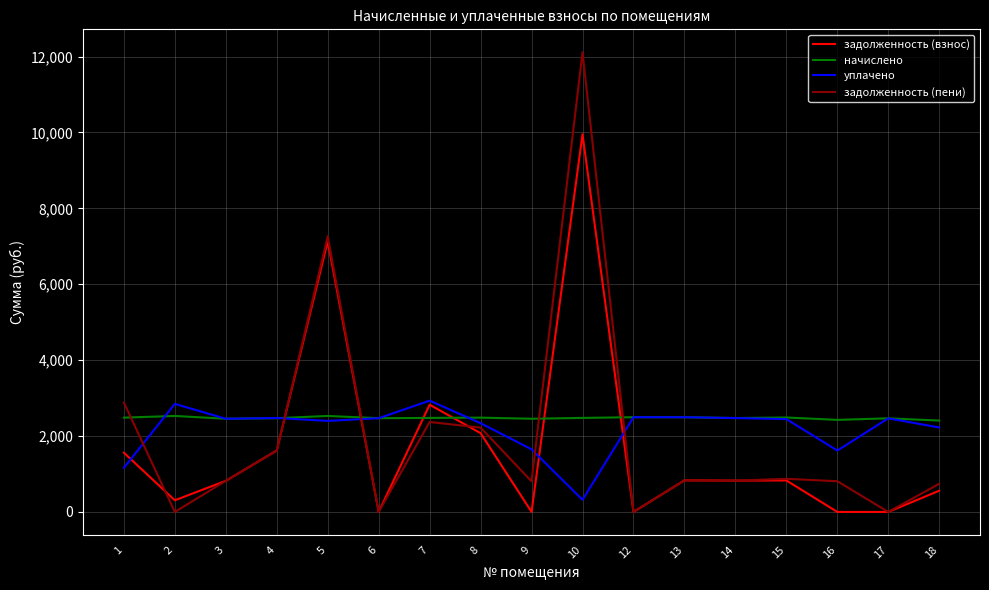

Which series has the largest range (max minus min)?

задолженность (пени)